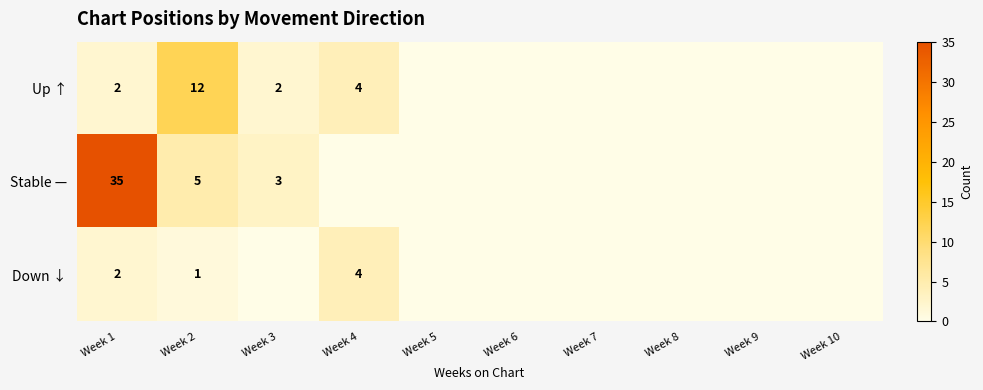

True or false: Stable — has a value of 4 at Week 3.

False